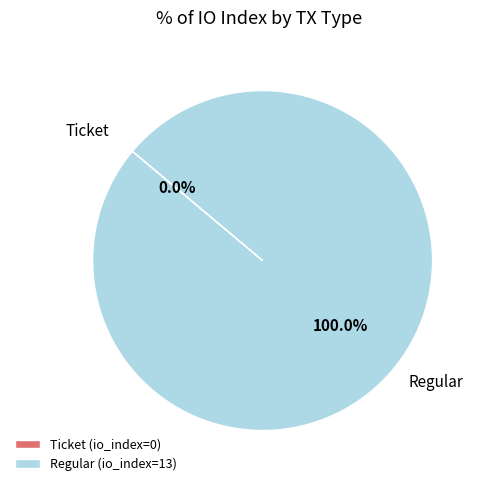

Does Regular (io_index=13) represent more than half of the total?

Yes